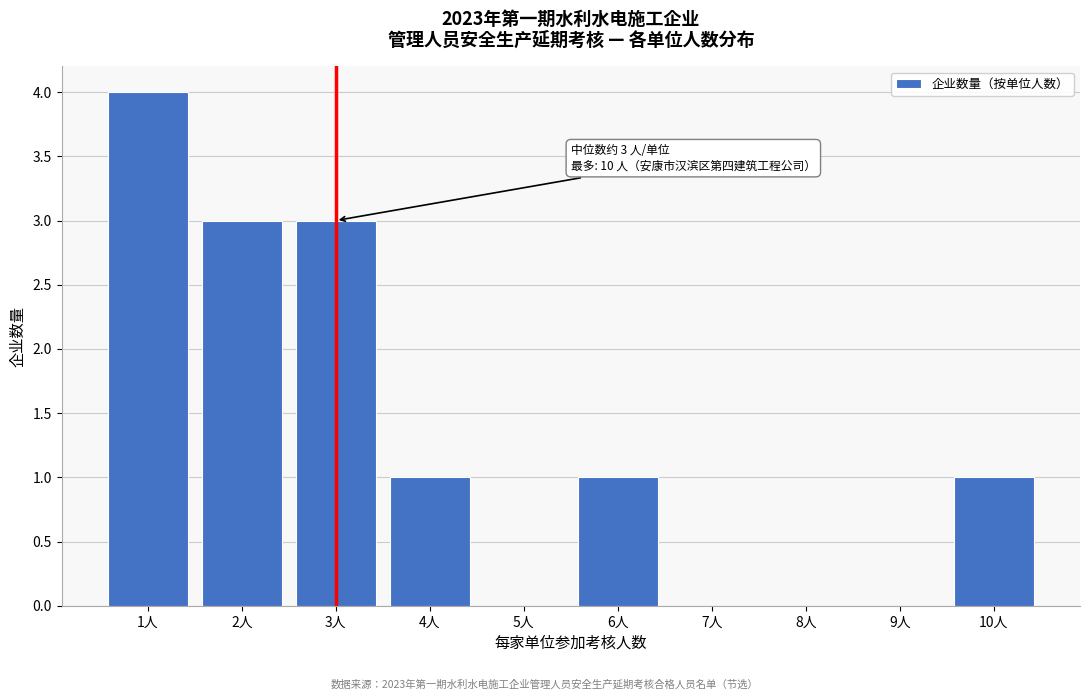

Reading right to left, what are all the values shown in this chart?

10人=1	9人=0	8人=0	7人=0	6人=1	5人=0	4人=1	3人=3	2人=3	1人=4